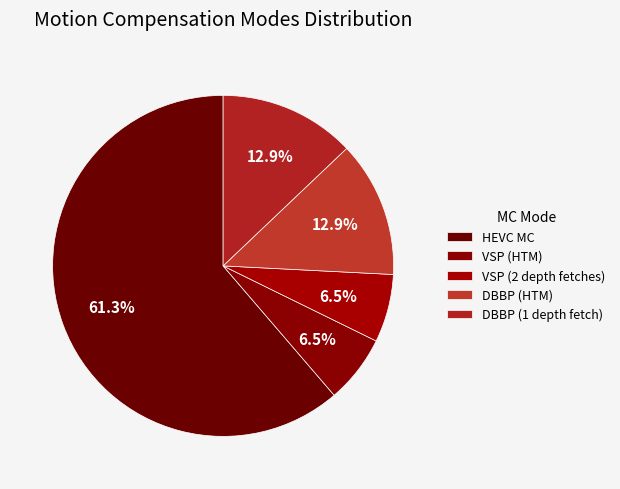

Which has a higher value, VSP (2 depth fetches) or VSP (HTM)?

VSP (2 depth fetches)